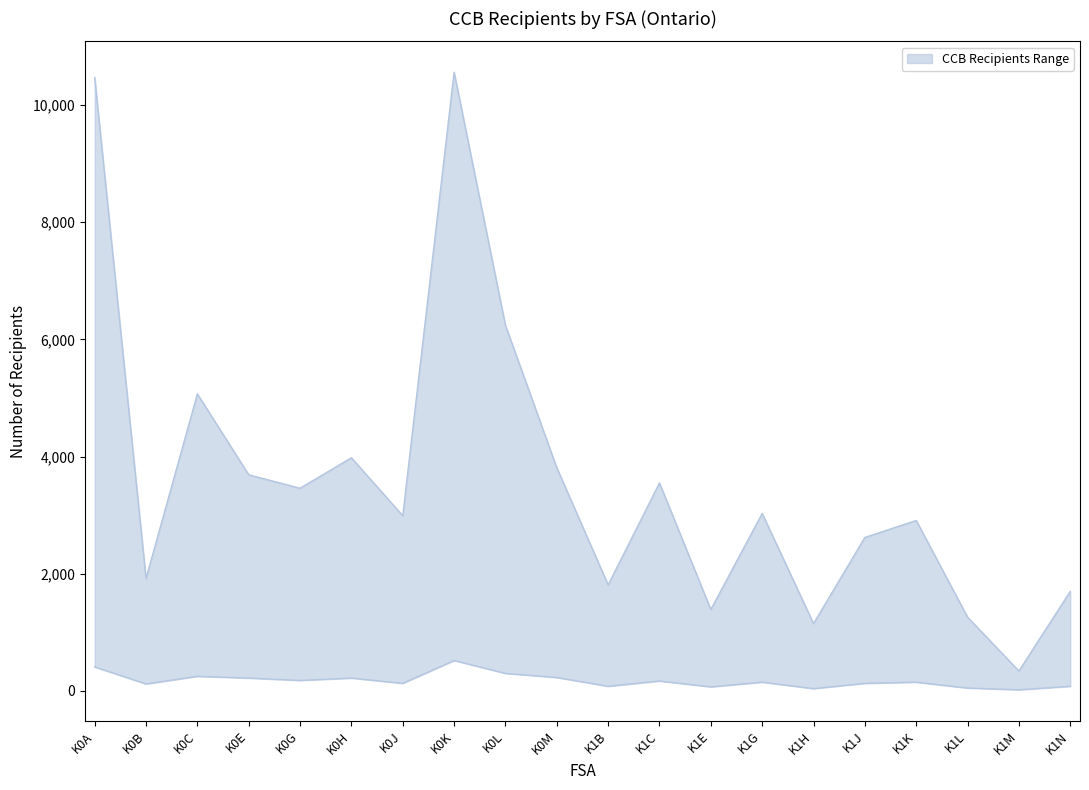

The value of 3 or more Children at K0L is 1387. True or false?

False